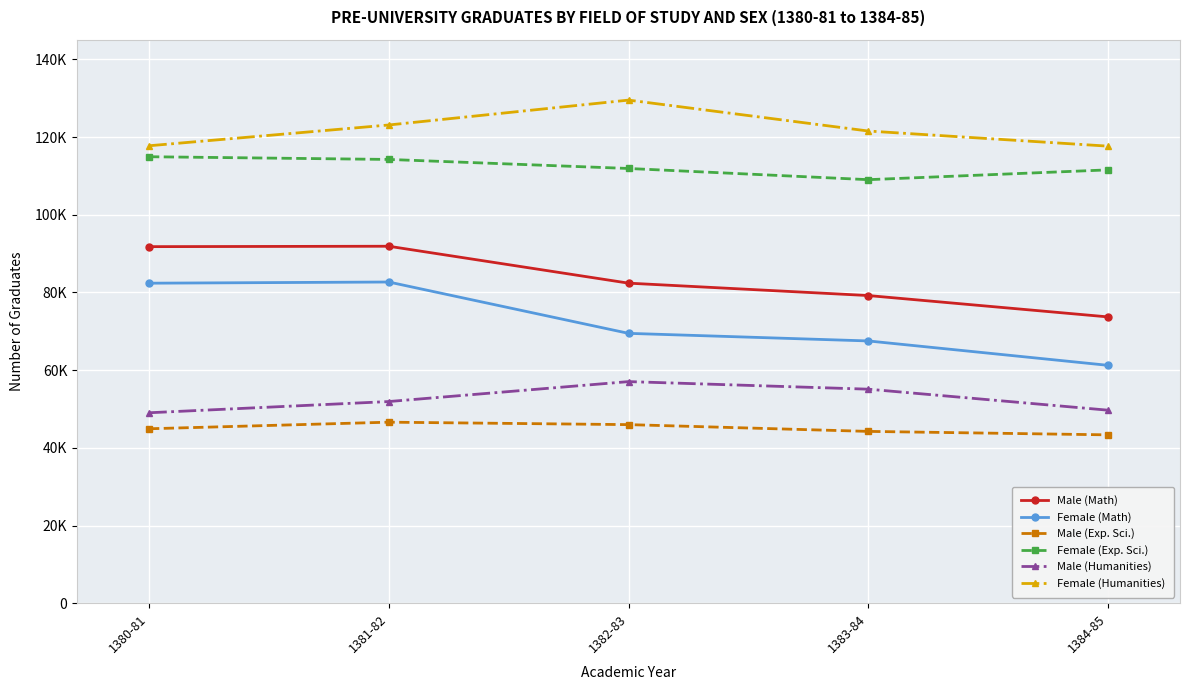

True or false: Female (Math) has a value of 95408 at 1382-83.

False